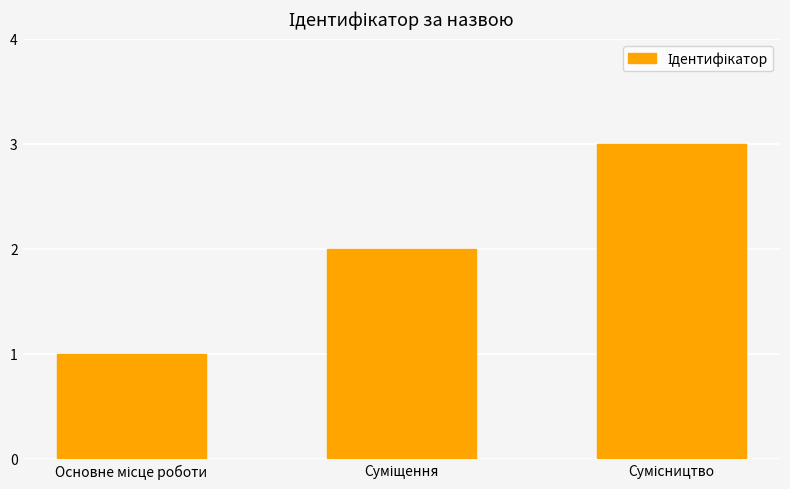

What is the minimum value shown in the chart?

1